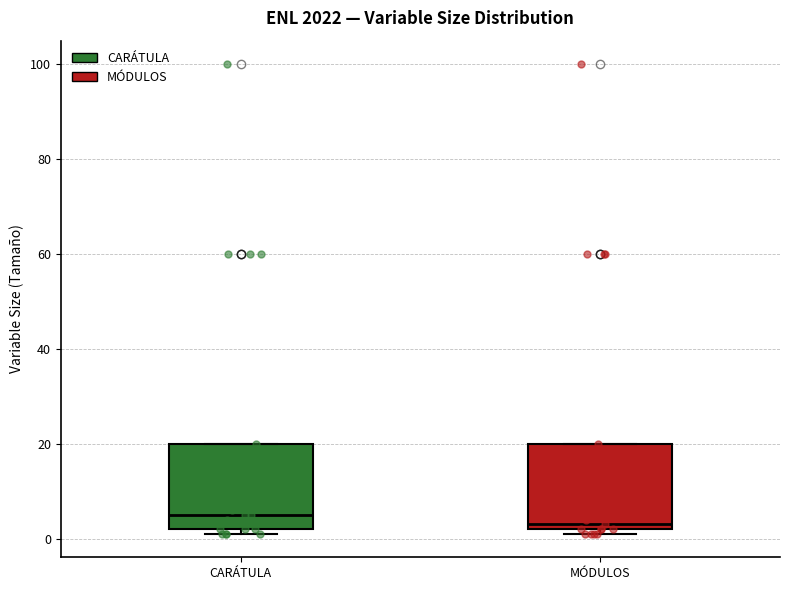

Where does the median line of the box for CARÁTULA sit on the y-axis? The values are not printed on the chart, so give them approximately, as read against the axis.

6